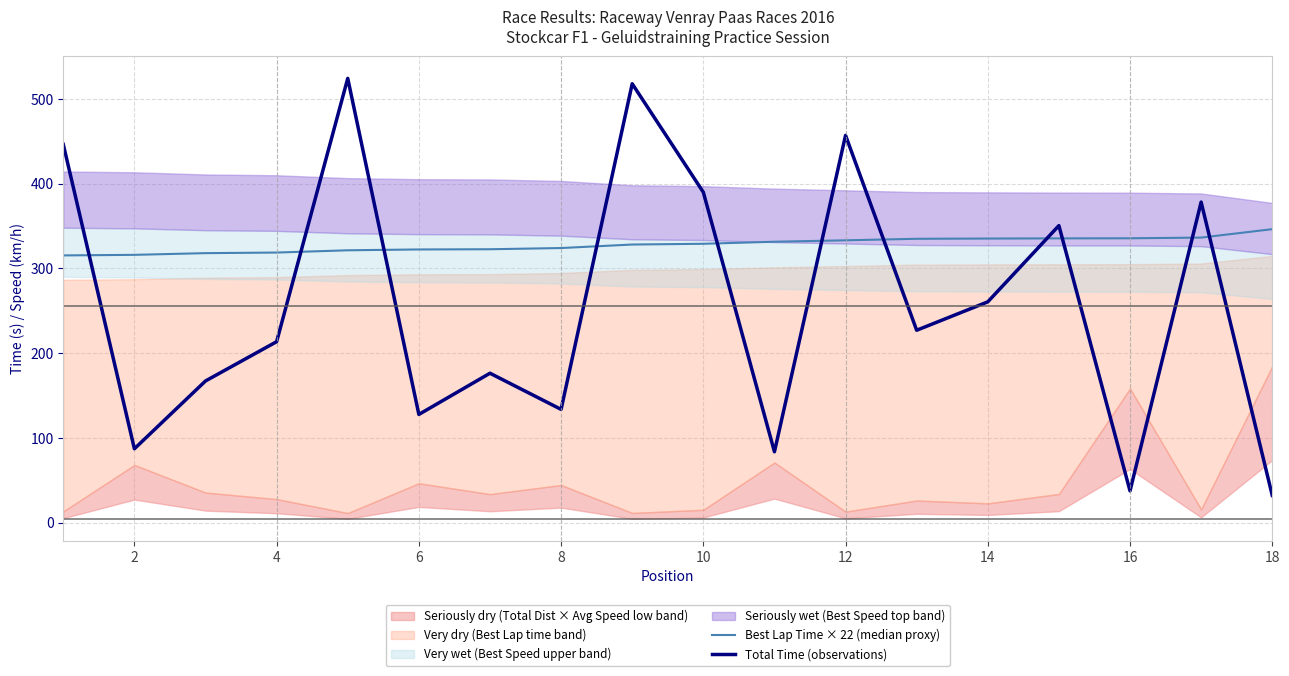

After their last crossing, which series has the higher values: Total Time (observations) or Best Lap Time × 22 (median proxy)?

Best Lap Time × 22 (median proxy)